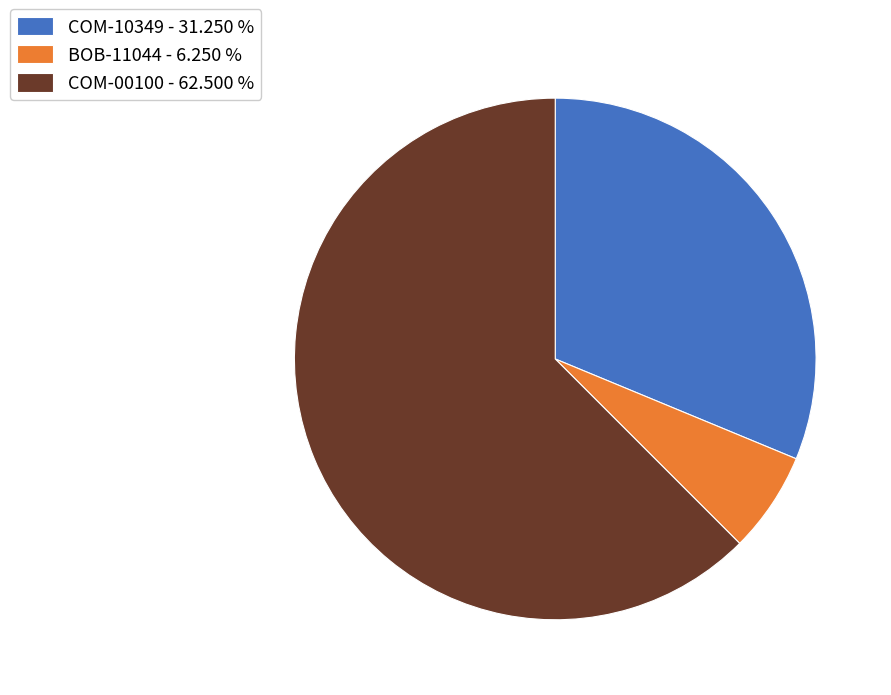

What is the majority slice?

COM-00100